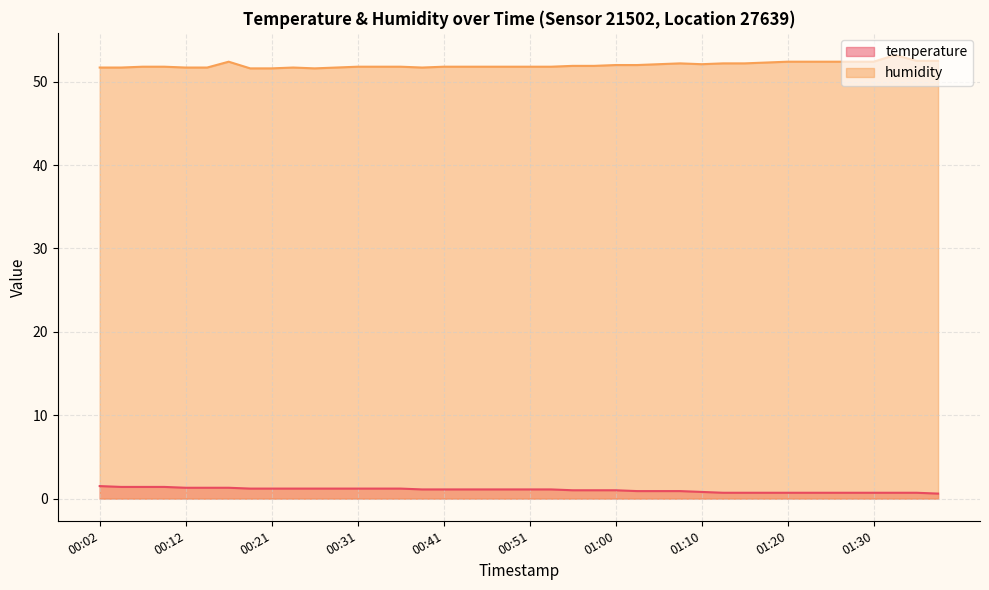

Where is humidity nearest to the value 52?

01:00